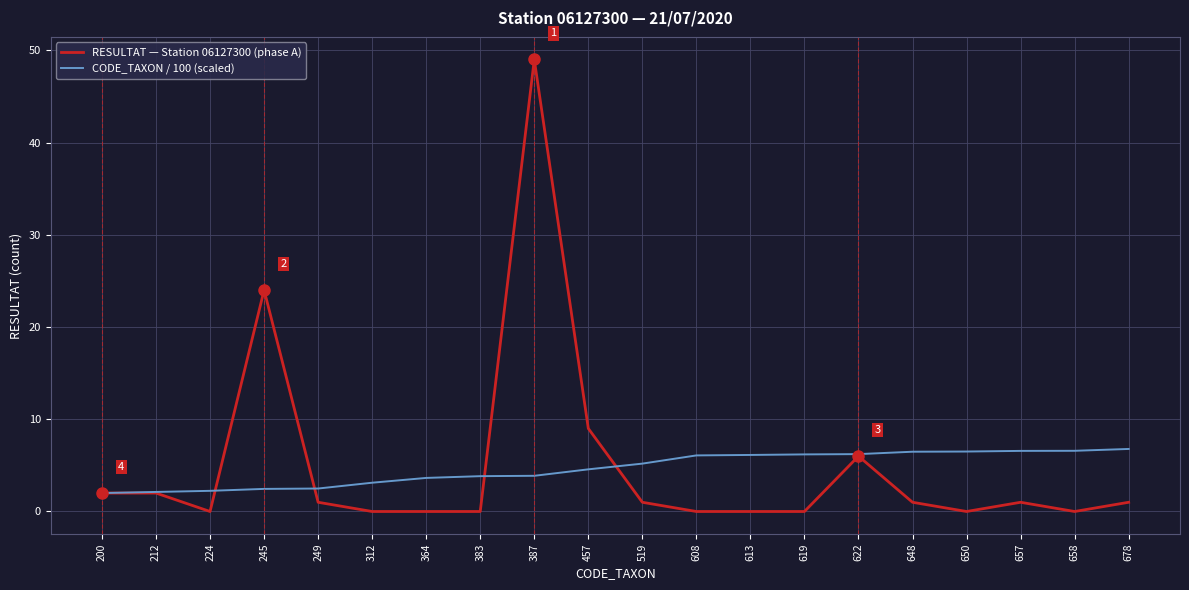

The CODE_TAXON / 100 (scaled) series shows 2.2 at 224. True or false?

True